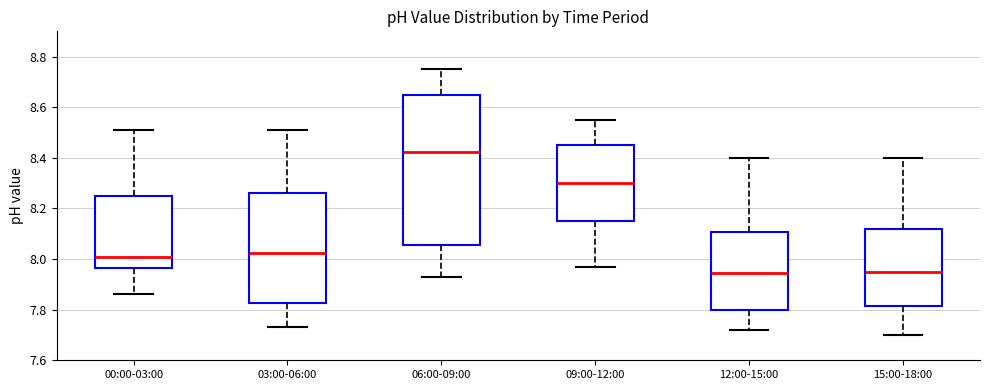

Reading left to right, read every box against the y-axis: the position of its median line, the range the box covers, and the ends of its whiskers. The values are not printed on the chart, so give them approximately, as read against the axis.

00:00-03:00: median 8.02, box 7.96 to 8.26, whiskers 7.86 to 8.52
03:00-06:00: median 8.02, box 7.82 to 8.26, whiskers 7.74 to 8.52
06:00-09:00: median 8.42, box 8.06 to 8.66, whiskers 7.94 to 8.76
09:00-12:00: median 8.30, box 8.16 to 8.46, whiskers 7.98 to 8.56
12:00-15:00: median 7.94, box 7.80 to 8.10, whiskers 7.72 to 8.40
15:00-18:00: median 7.96, box 7.82 to 8.12, whiskers 7.70 to 8.40